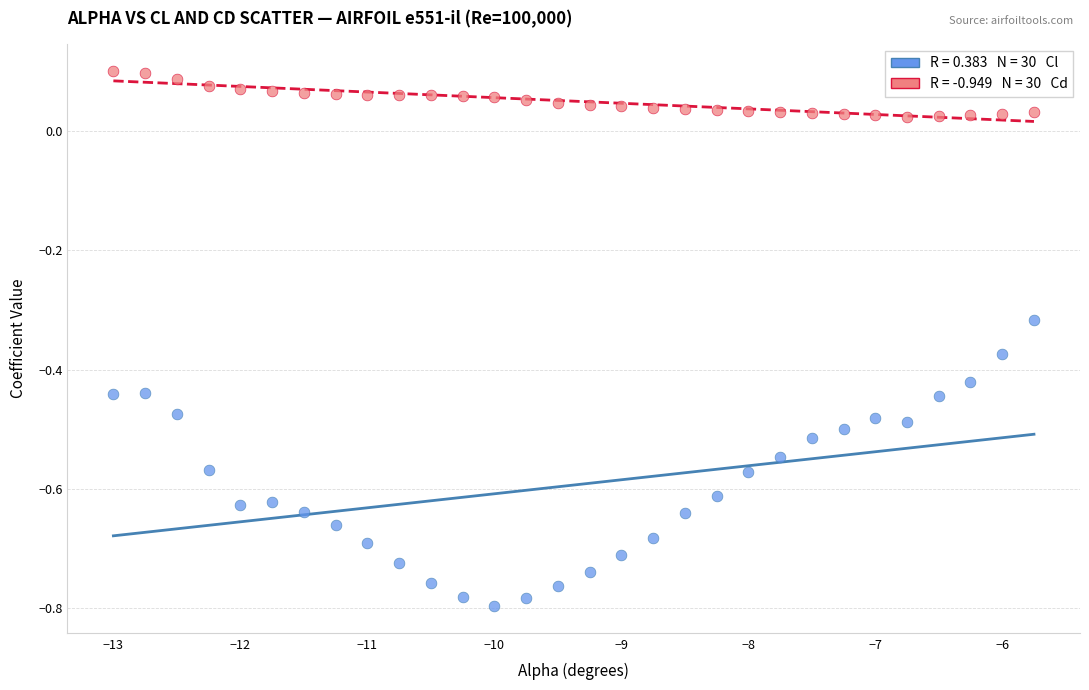

Across all data points, what is the range of X values (max minus min)?

7.2